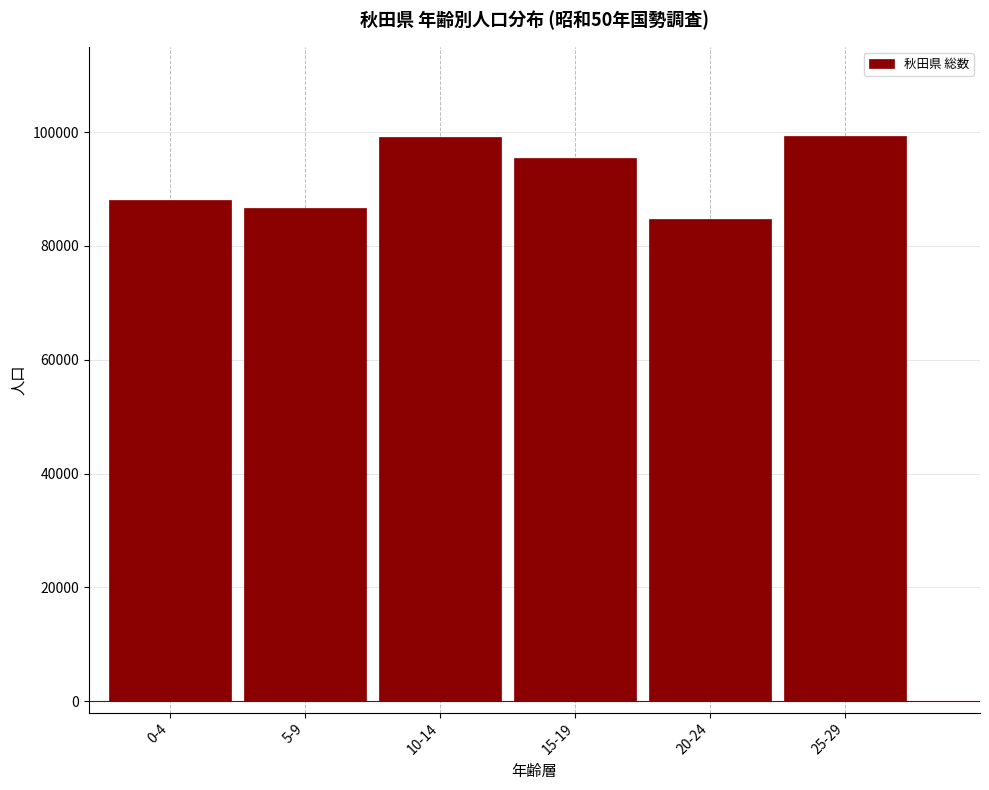

What is the approximate value at 20-24?

84672